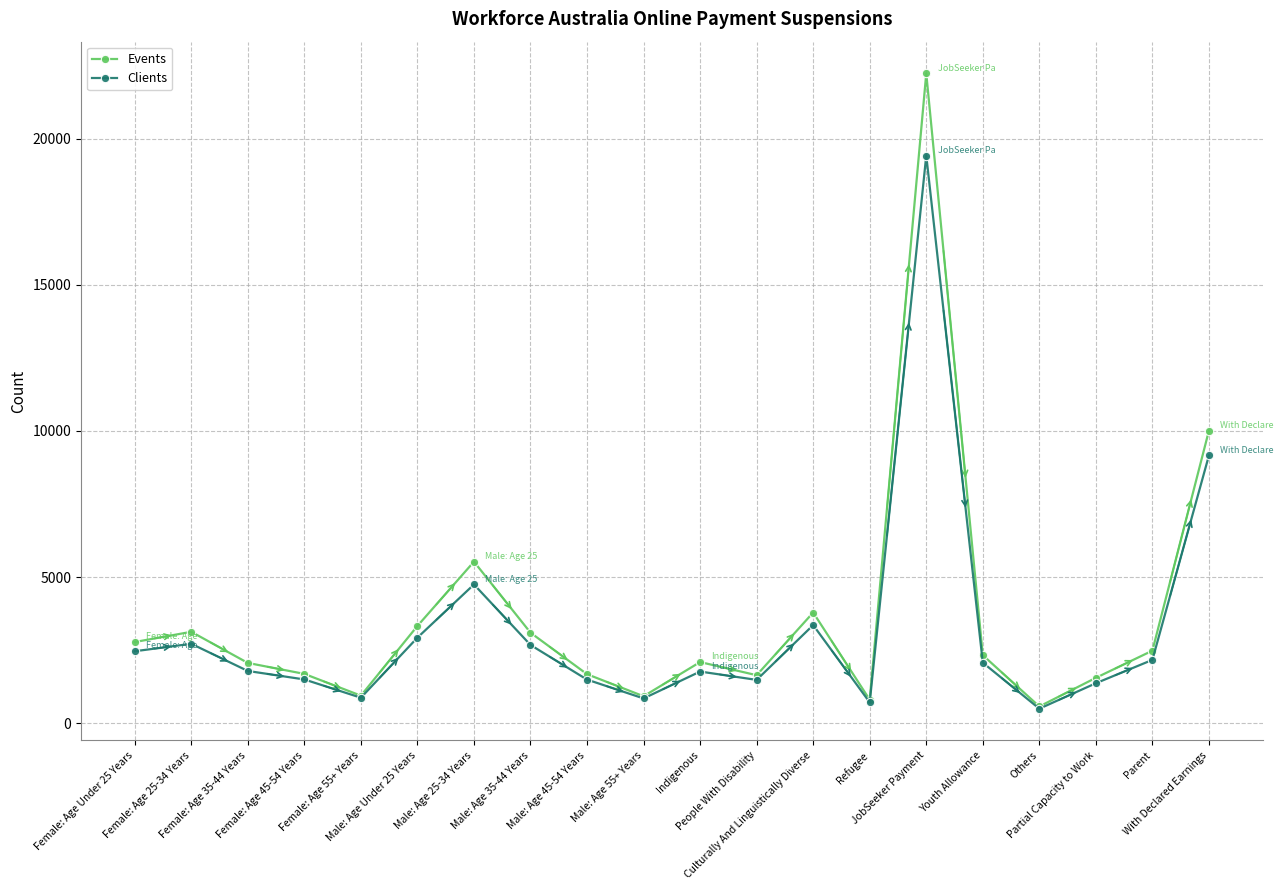

At how many categories does at least one series exceed 12915?

1